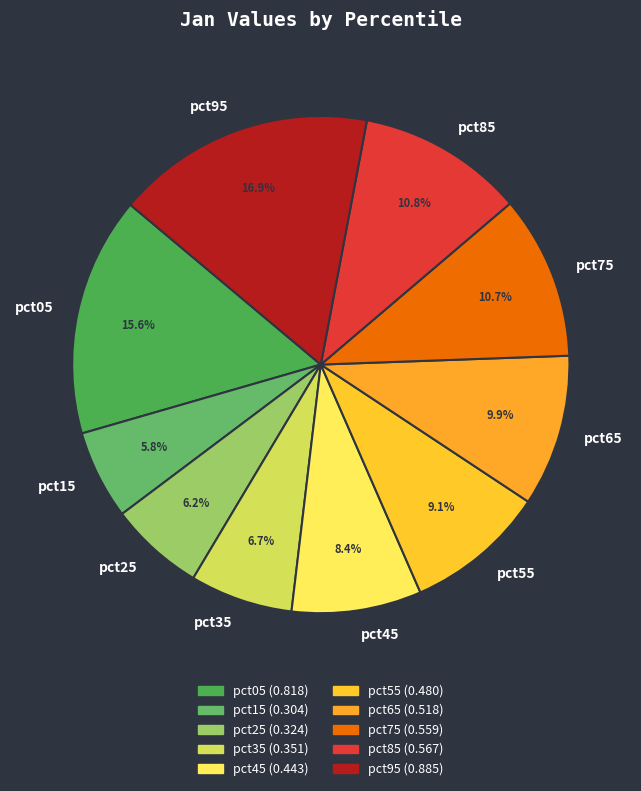

To the nearest percent, what portion does pct05 represent?

16%